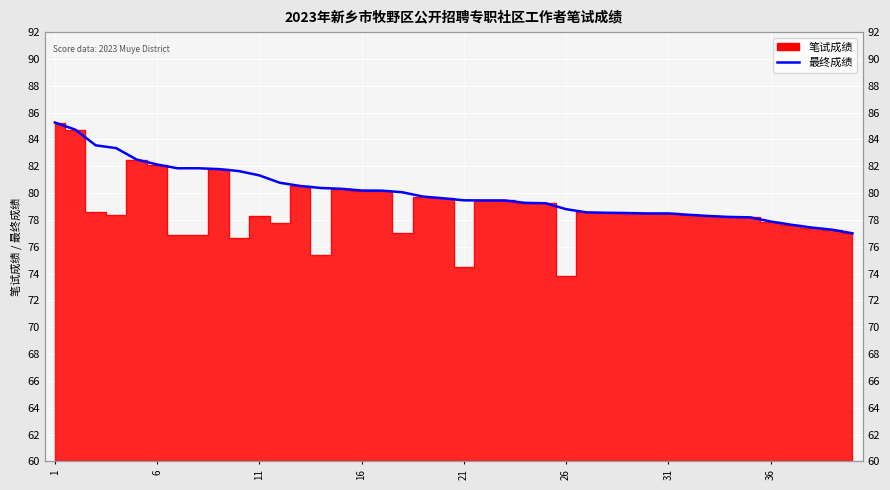

What is the change in value from 31 to 16?

-1.7